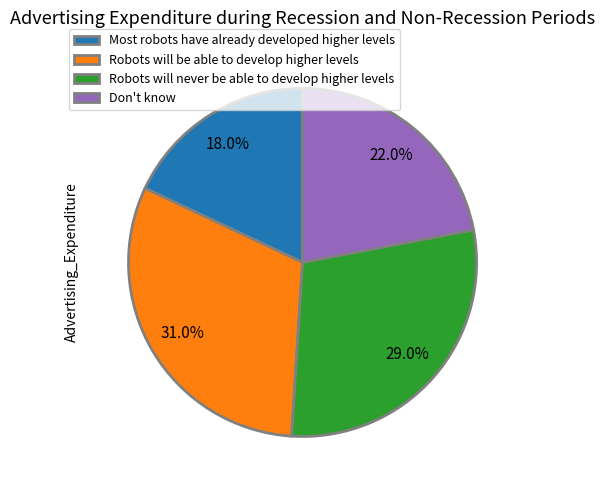

Is it true that Robots will never be able to develop higher levels is 35% of the pie?

False